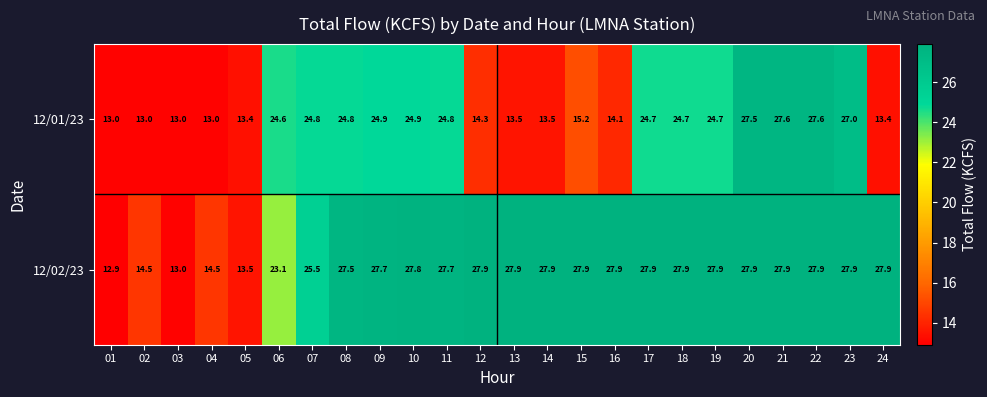

What is the spread (max minus min) of values at 11?

2.9